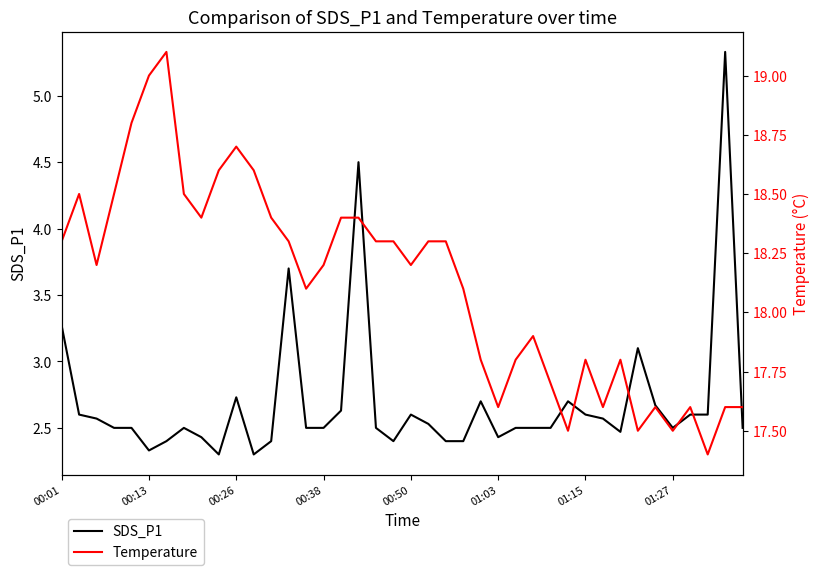

What position from the left is 12?

13